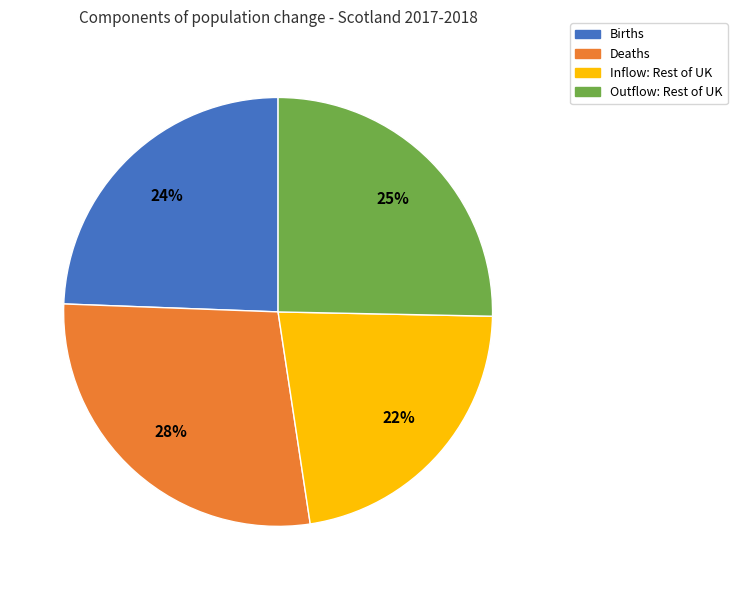

Is the sum of Outflow: Rest of UK and Deaths greater than half?

Yes